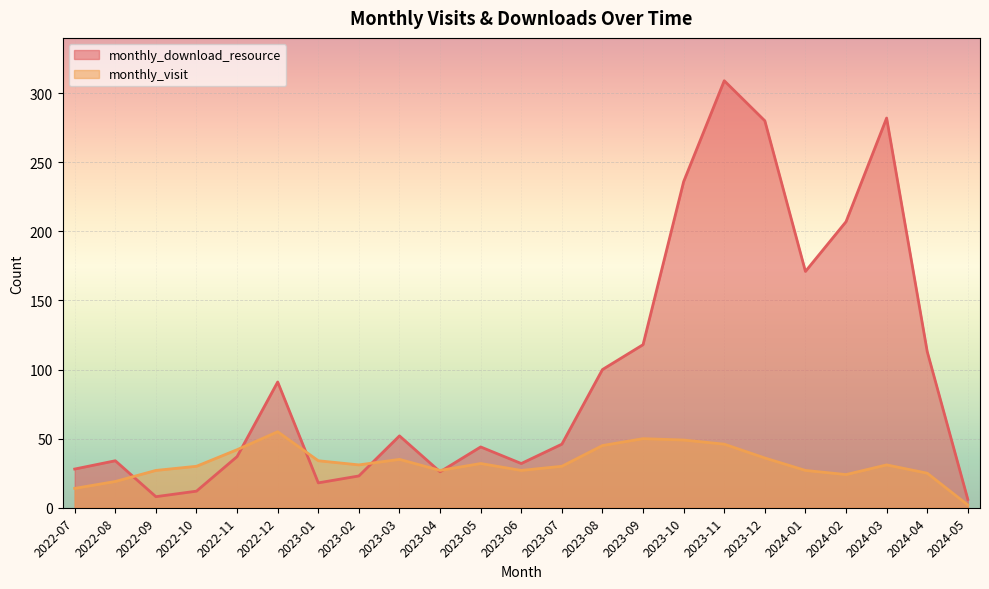

What value does the monthly_visit series have at 2023-02, to the nearest 10?

30